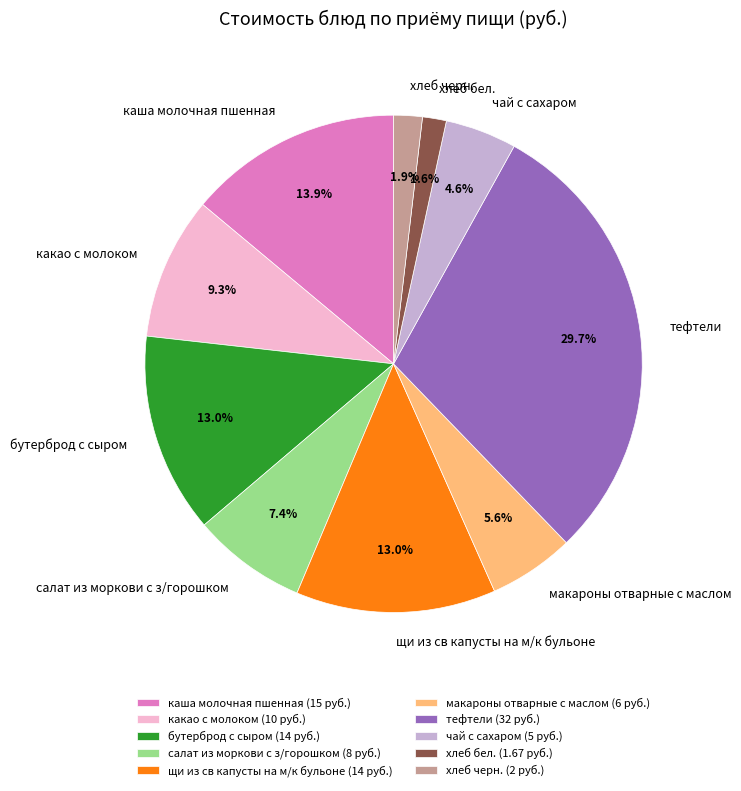

To the nearest percent, what is the difference between the салат из моркови с з/горошком and хлеб бел. slice percentages?

6%